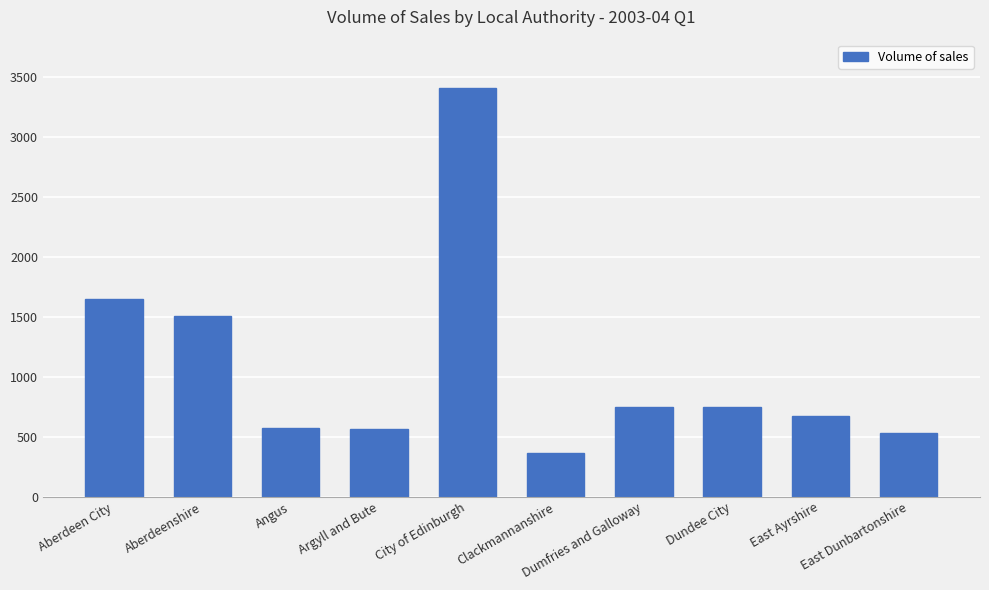

The value at Dundee City is 1065. True or false?

False